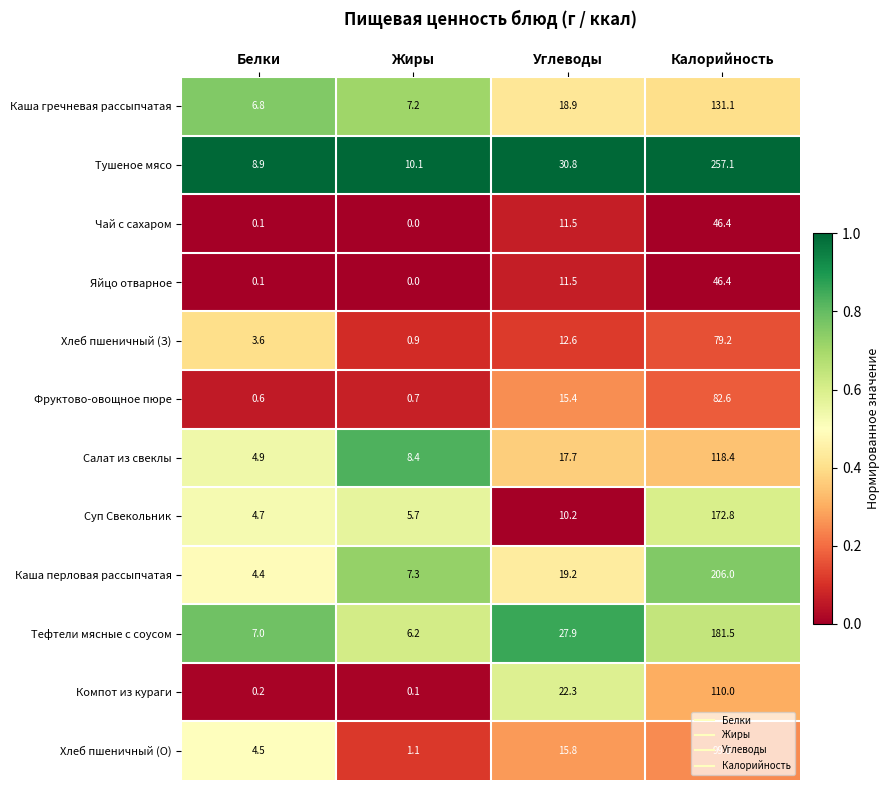

What is the sum of the Фруктово-овощное пюре values at Углеводы and Калорийность?

98.0